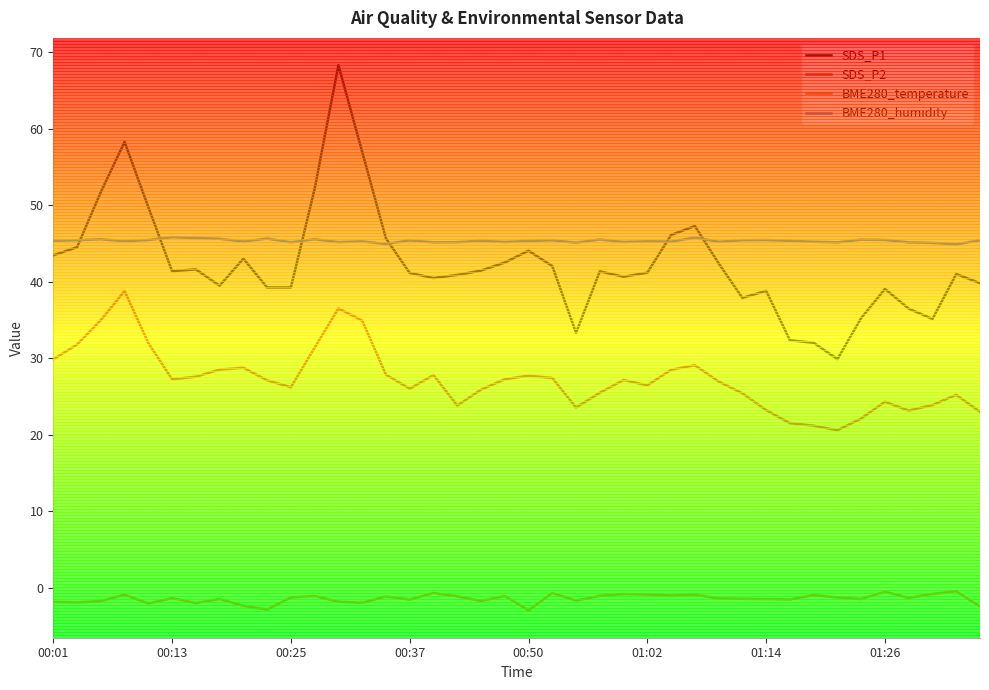

True or false: BME280_temperature and SDS_P1 intersect in this chart.

False